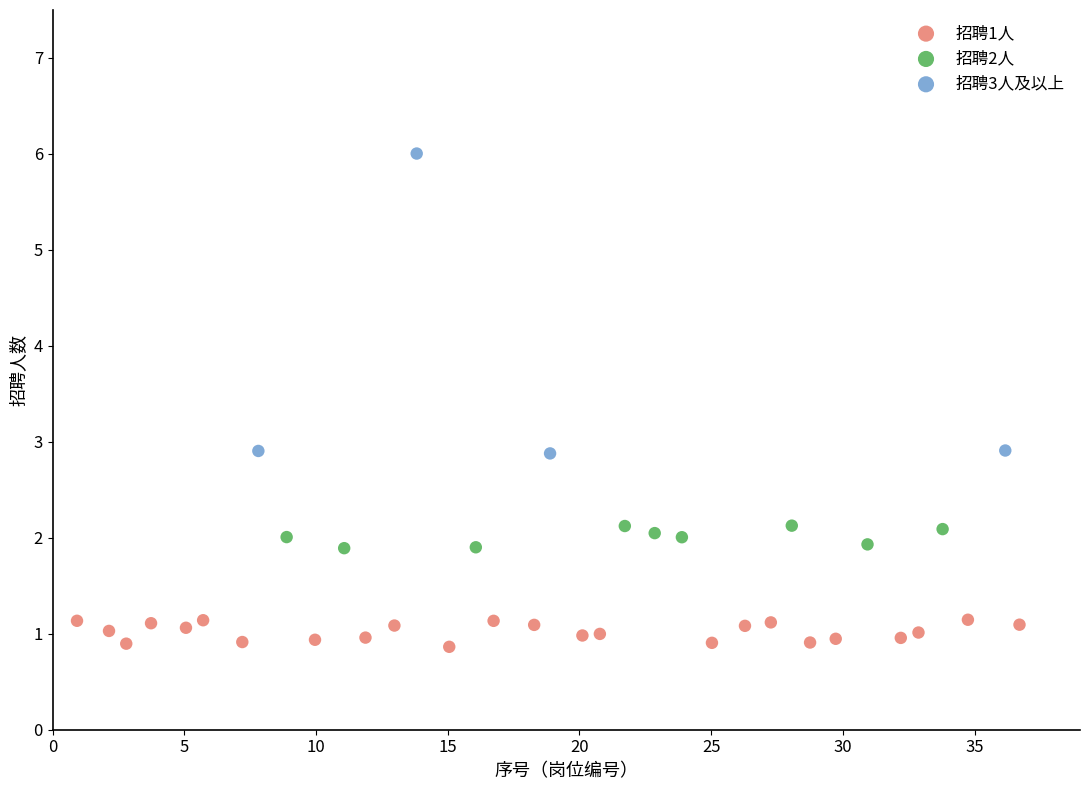

Which series has the largest Y range (max minus min)?

招聘3人及以上